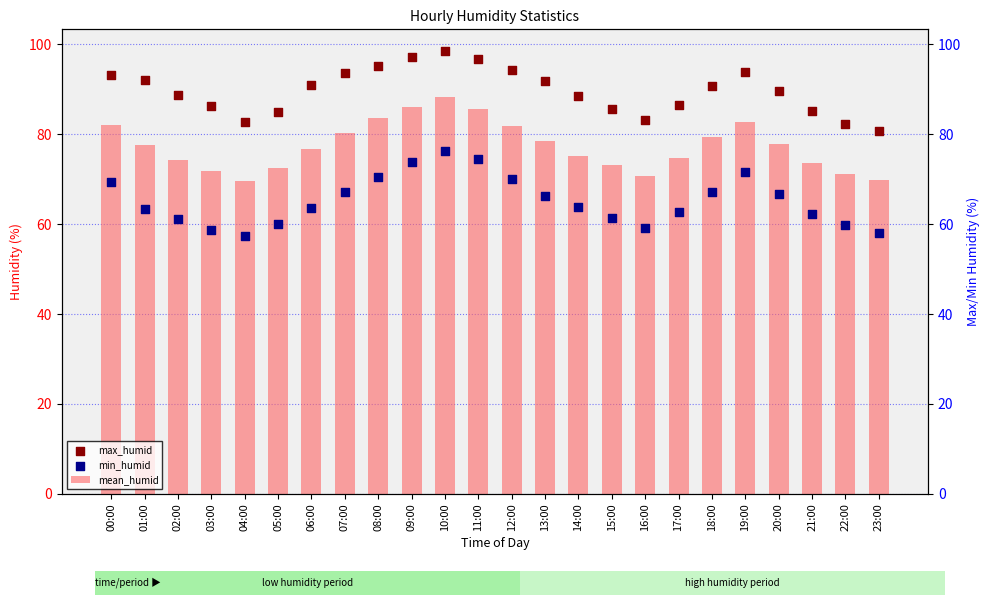

What is the total value across all series at 22:00?

213.2